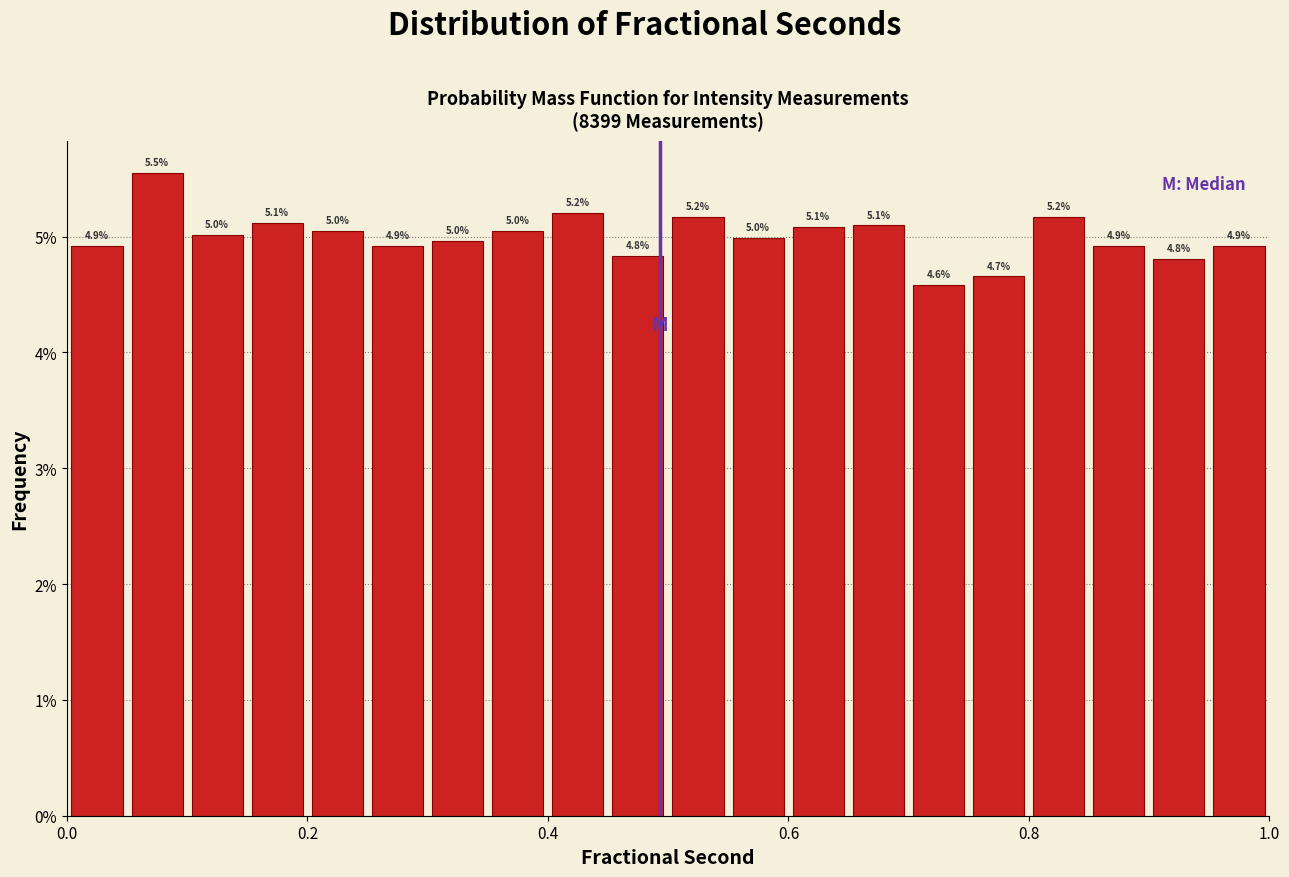

Around what value on the x-axis is the tallest bar? Give the approximate position of its centre, as read against the axis.

0.08